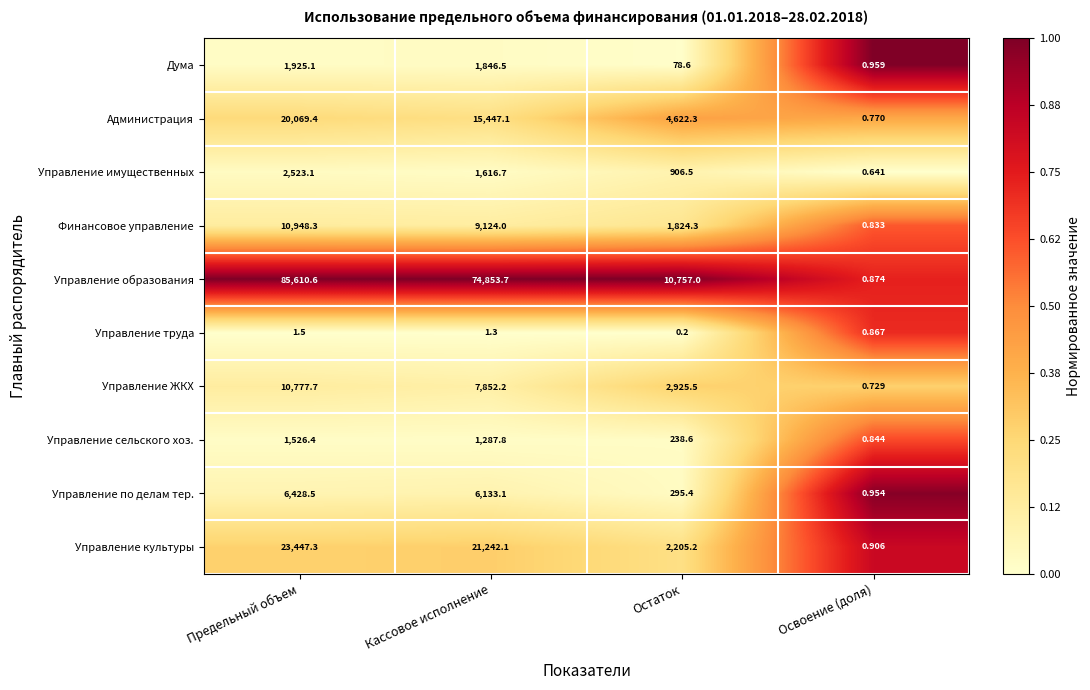

Which label corresponds to the smallest value in the chart?

Остаток